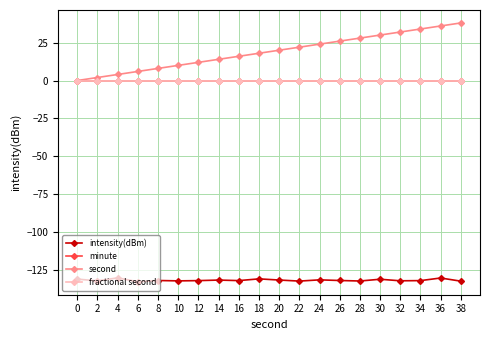

Which category has the lowest value across all series?

6